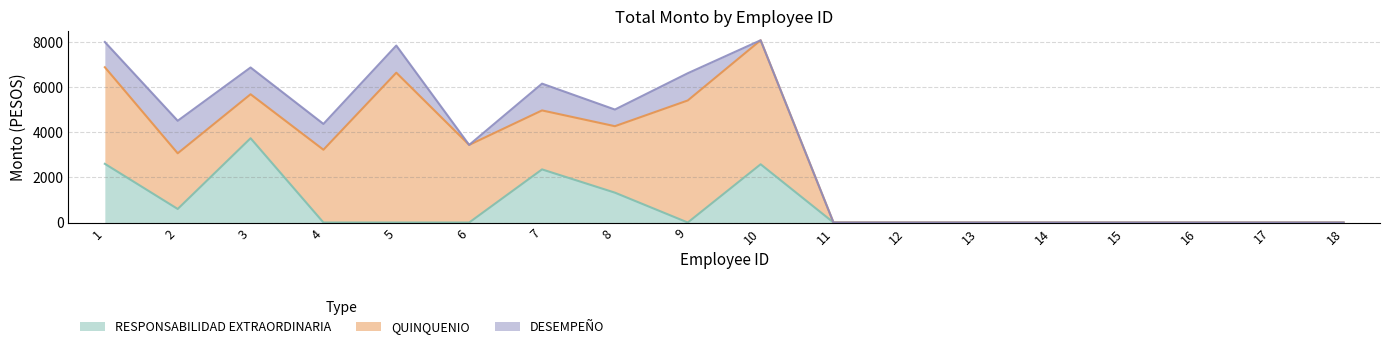

Reading right to left, extract all data points from this chart.

RESPONSABILIDAD EXTRAORDINARIA: 18=0.0	17=0.0	16=0.0	15=0.0	14=0.0	13=0.0	12=0.0	11=0.0	10=2579.7	9=0.0	8=1323.0	7=2352.9	6=0.0	5=0.0	4=0.0	3=3732.9	2=600.0	1=2600.0
QUINQUENIO: 18=0.0	17=0.0	16=0.0	15=0.0	14=0.0	13=0.0	12=0.0	11=0.0	10=5492.6	9=5406.2	8=2943.5	7=2612.1	6=3437.1	5=6635.2	4=3223.5	3=1947.6	2=2465.6	1=4278.3
DESEMPEÑO: 18=0.0	17=0.0	16=0.0	15=0.0	14=0.0	13=0.0	12=0.0	11=0.0	10=0.0	9=1205.8	8=737.3	7=1186.1	6=0.0	5=1202.9	4=1143.0	3=1186.1	2=1440.5	1=1117.8